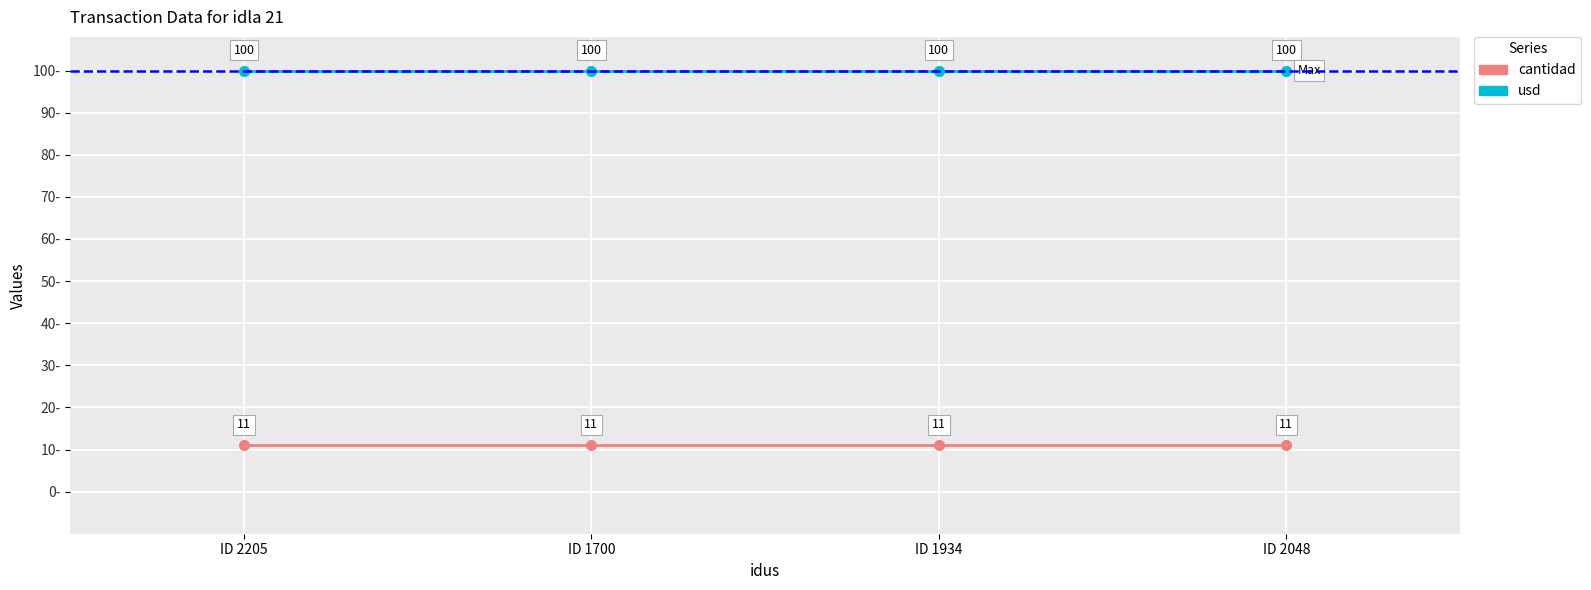

The cantidad series shows 11 at ID 1934. True or false?

True